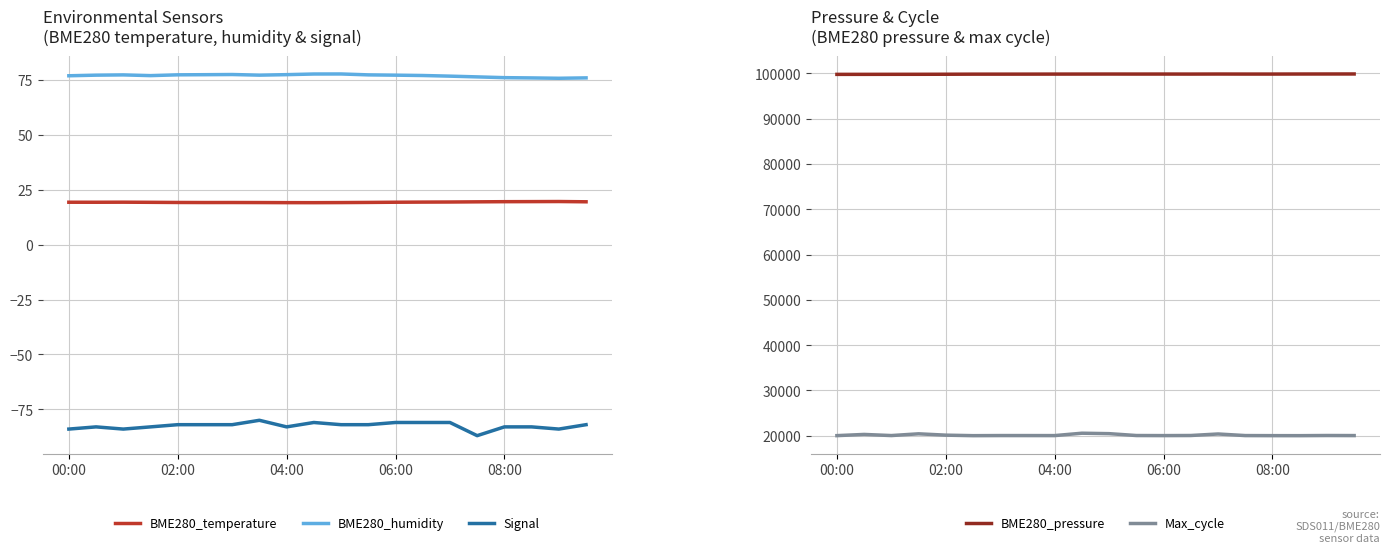

What is the average value of the Signal series?

-82.5